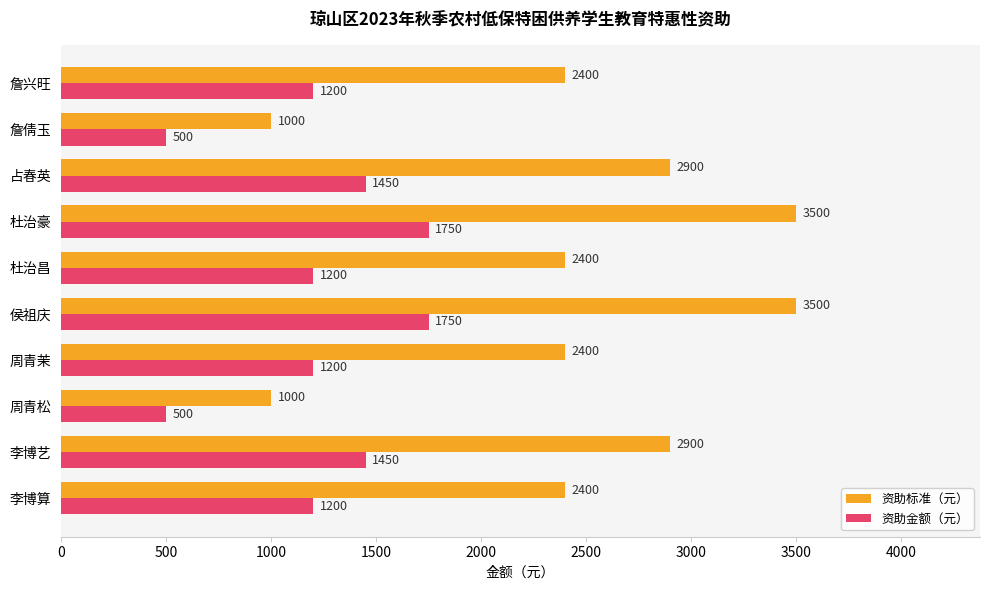

At 詹兴旺, list the series in order from smallest to largest.

资助金额（元）, 资助标准（元）